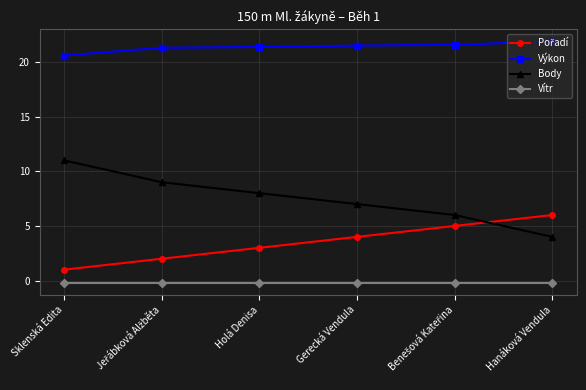

The value of Výkon at Sklenská Edita is 20.6. True or false?

True